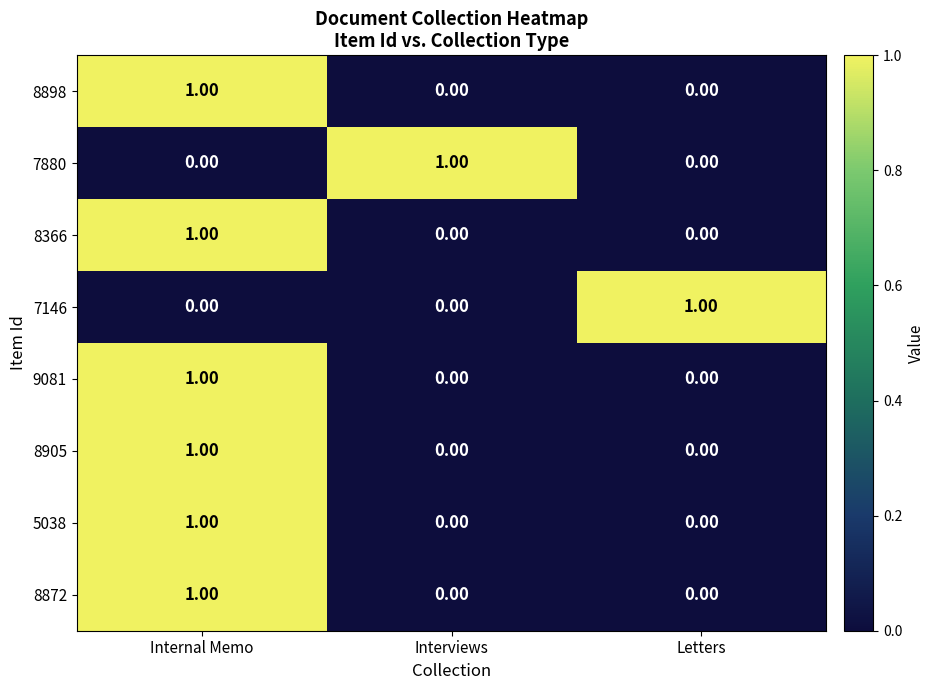

What is the total value across all series at Internal Memo?

6